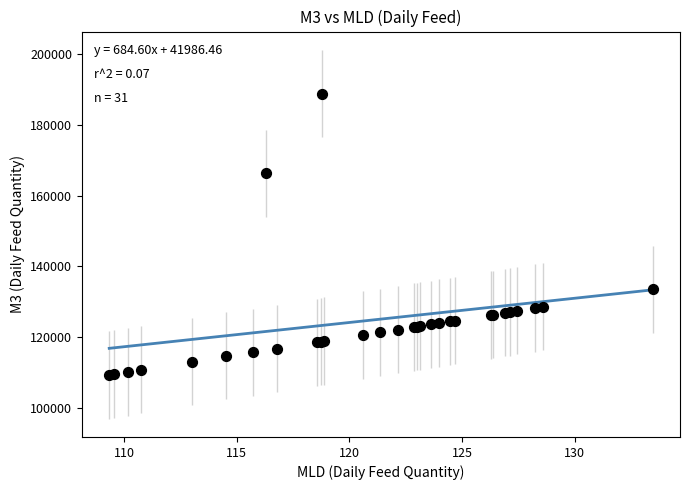

What Y value in the scatter plot is closest to 149060?

133470